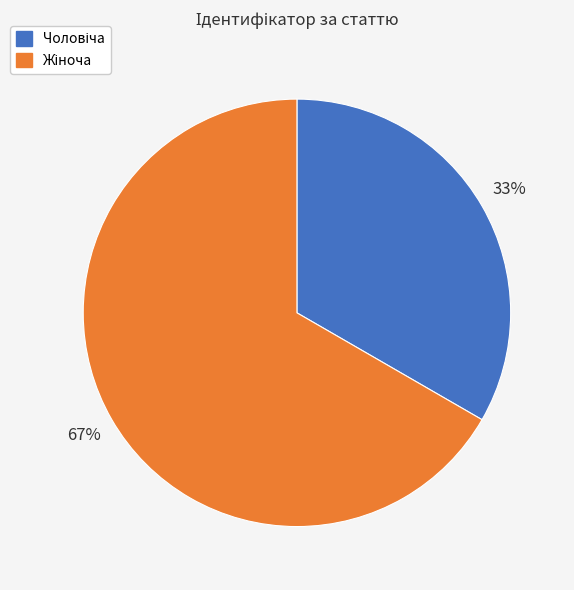

To the nearest percent, what is the average slice percentage?

50%